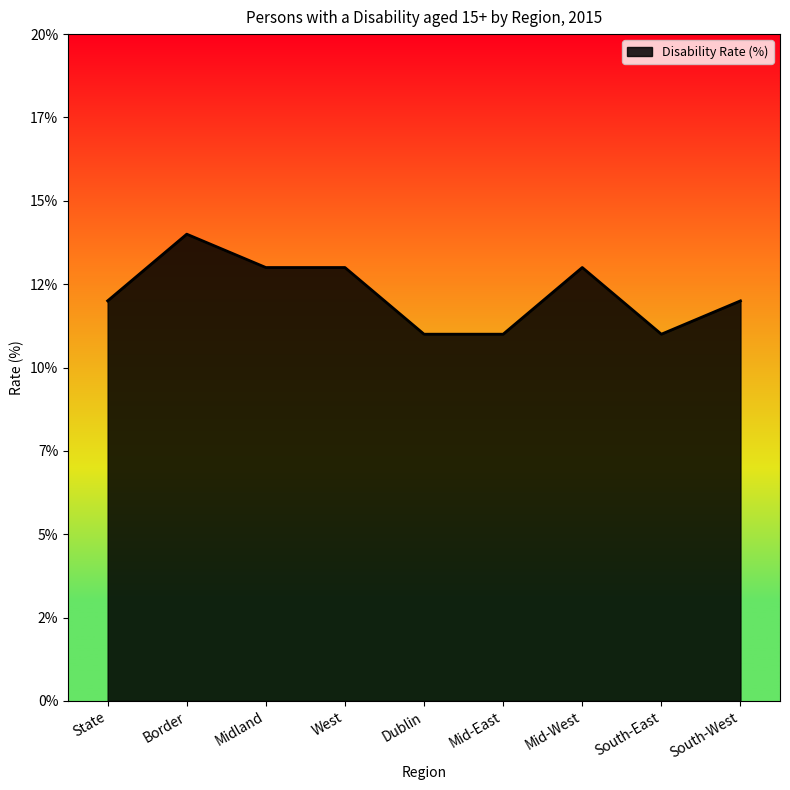

Reading left to right, list all the values displayed in this chart.

State=12	Border=14	Midland=13	West=13	Dublin=11	Mid-East=11	Mid-West=13	South-East=11	South-West=12